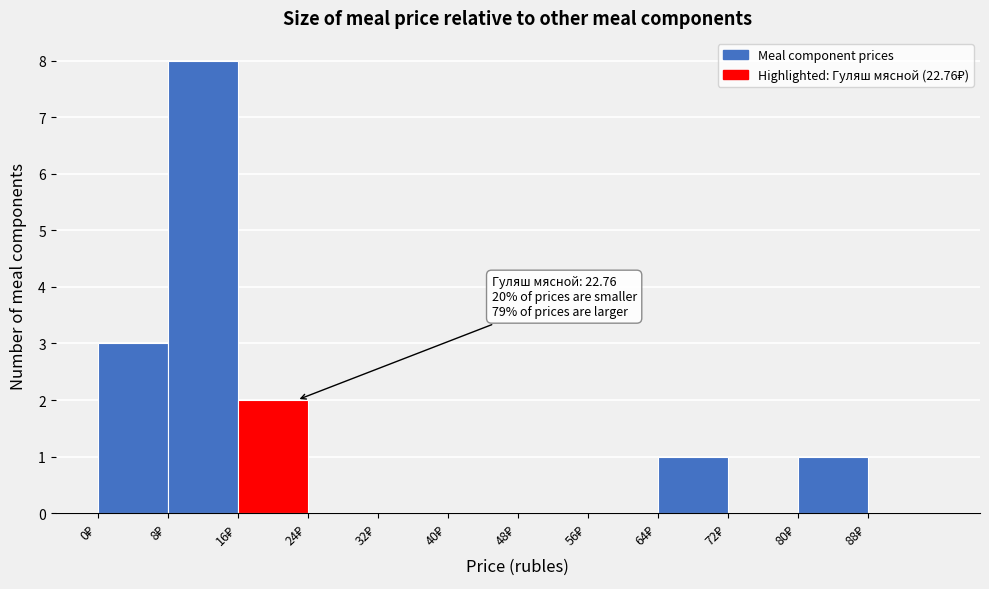

Over which range of the x-axis is the bar tallest?

8 to 16